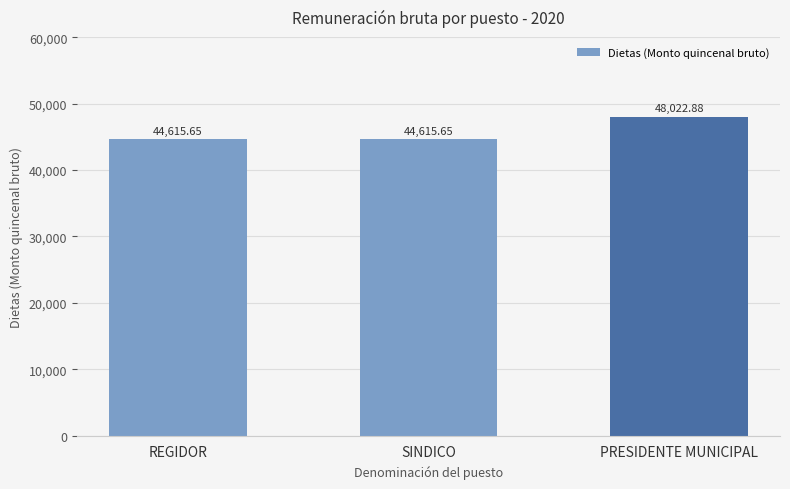

Which label corresponds to the largest value in the chart?

PRESIDENTE MUNICIPAL